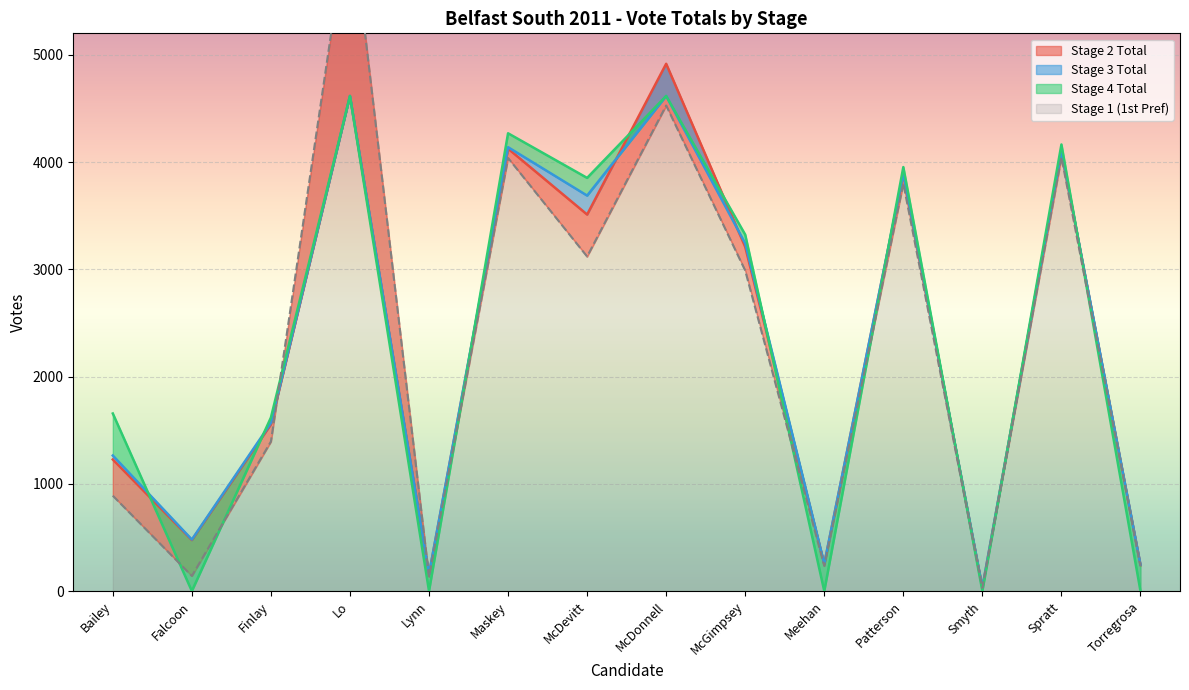

Which series changed the most between Meehan and Torregrosa?

Stage 3 Total